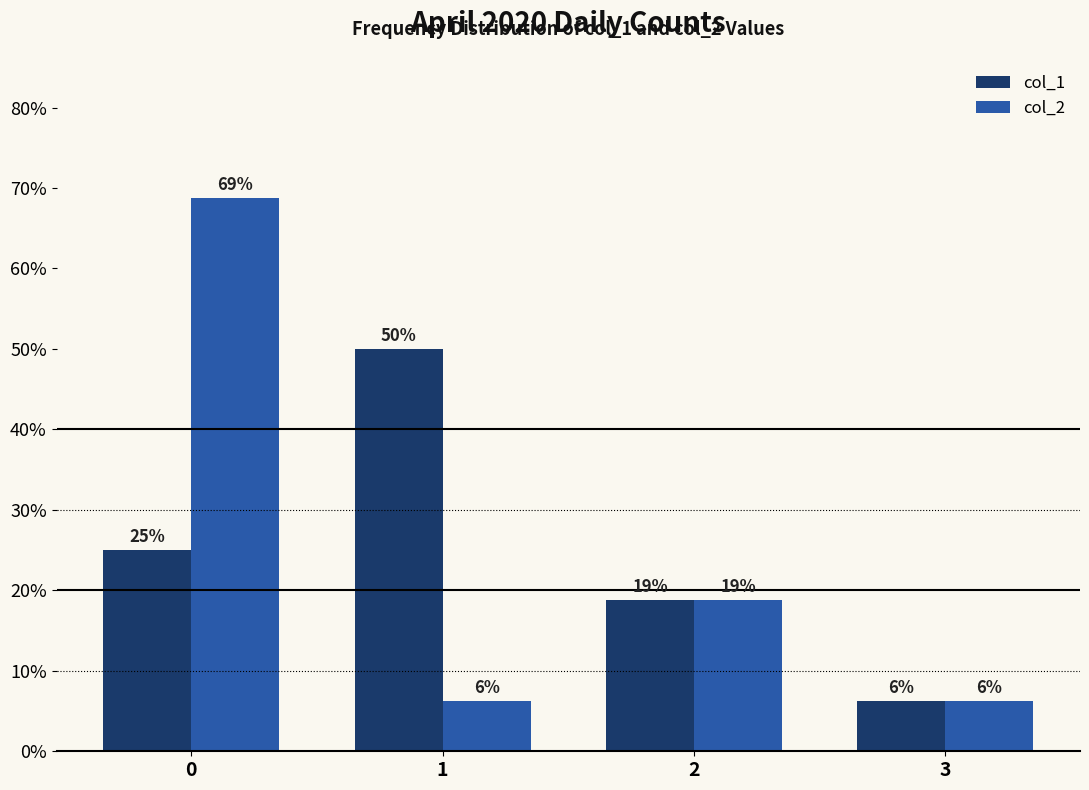

How many bars are there in each group?

2